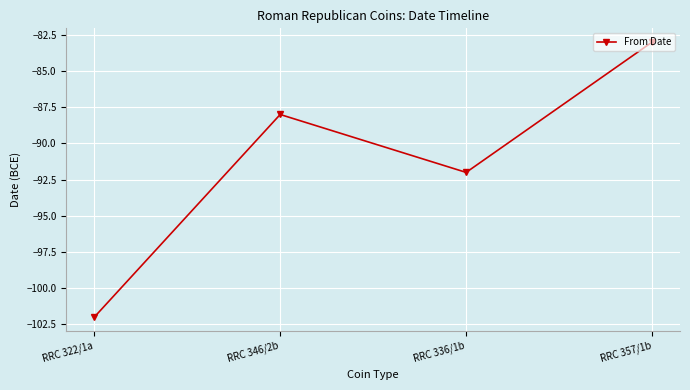

What is the smallest value displayed?

-102